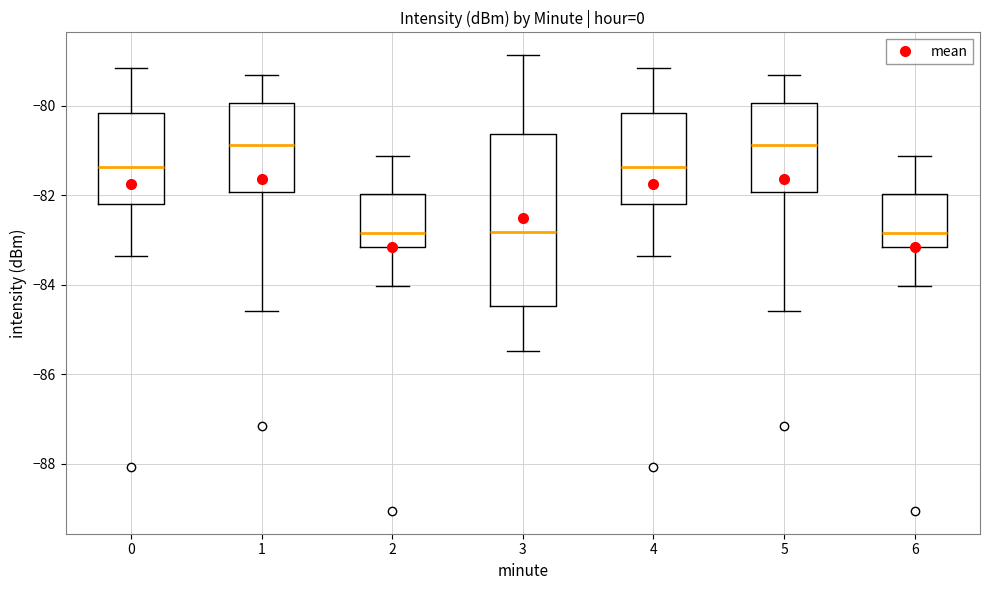

Comparing the boxes themselves (not the whiskers), which one is the tallest?

3